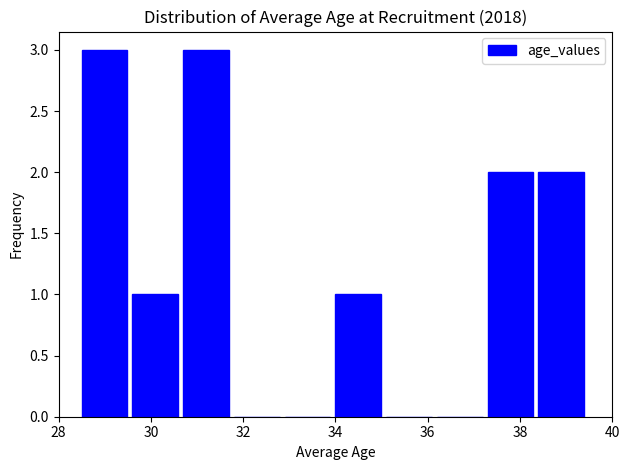

Reading left to right, transcribe this chart: for each bar, give the range it covers on the x-axis and its height. Neither the bar edges nor the heights are printed on the chart, so give them approximately, as read against the axes.

28.5 to 29.6: 3
29.6 to 30.7: 1
30.7 to 31.8: 3
31.8 to 32.9: 0
32.9 to 34.0: 0
34.0 to 35.1: 1
35.1 to 36.2: 0
36.2 to 37.3: 0
37.3 to 38.4: 2
38.4 to 39.5: 2